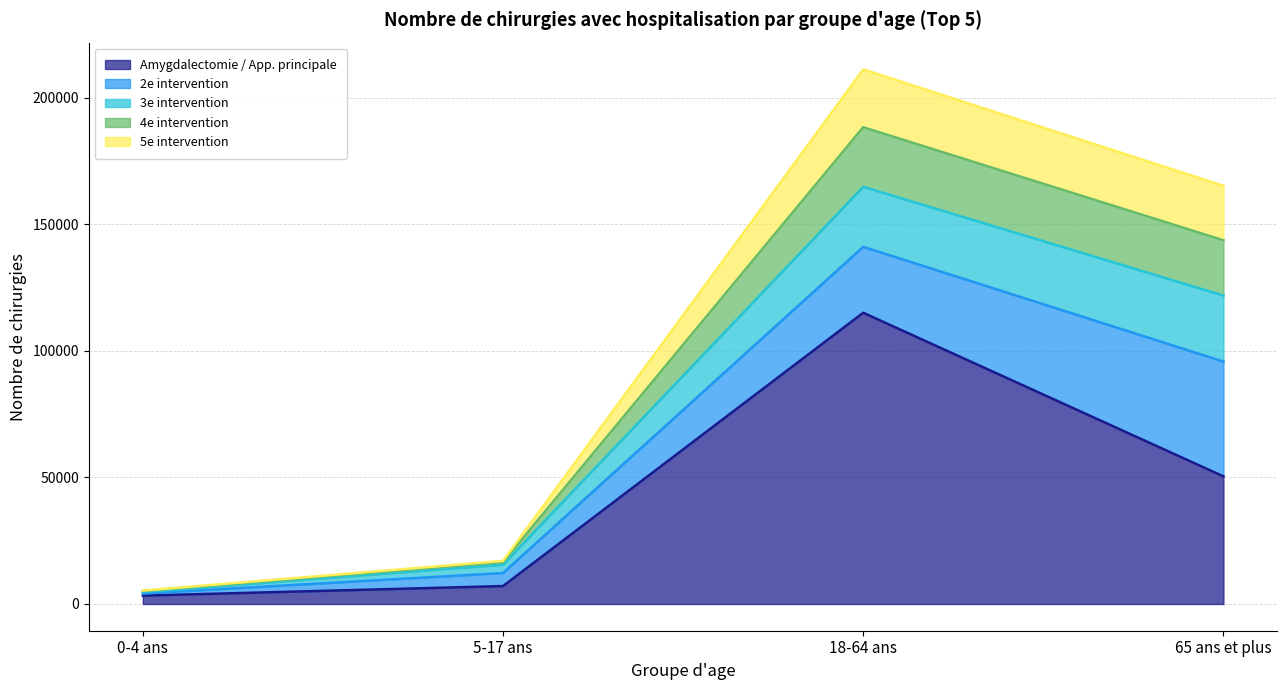

How many interior local peaks does the Amygdalectomie / App. principale series have?

1